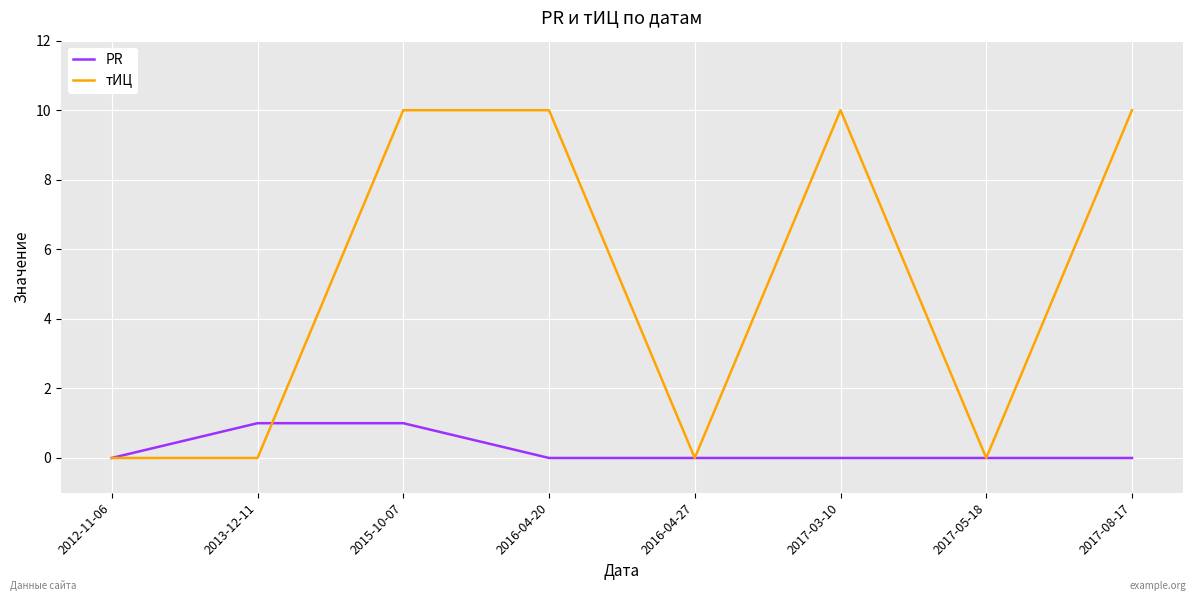

Count the тИЦ values in the range 0 to 10.

8